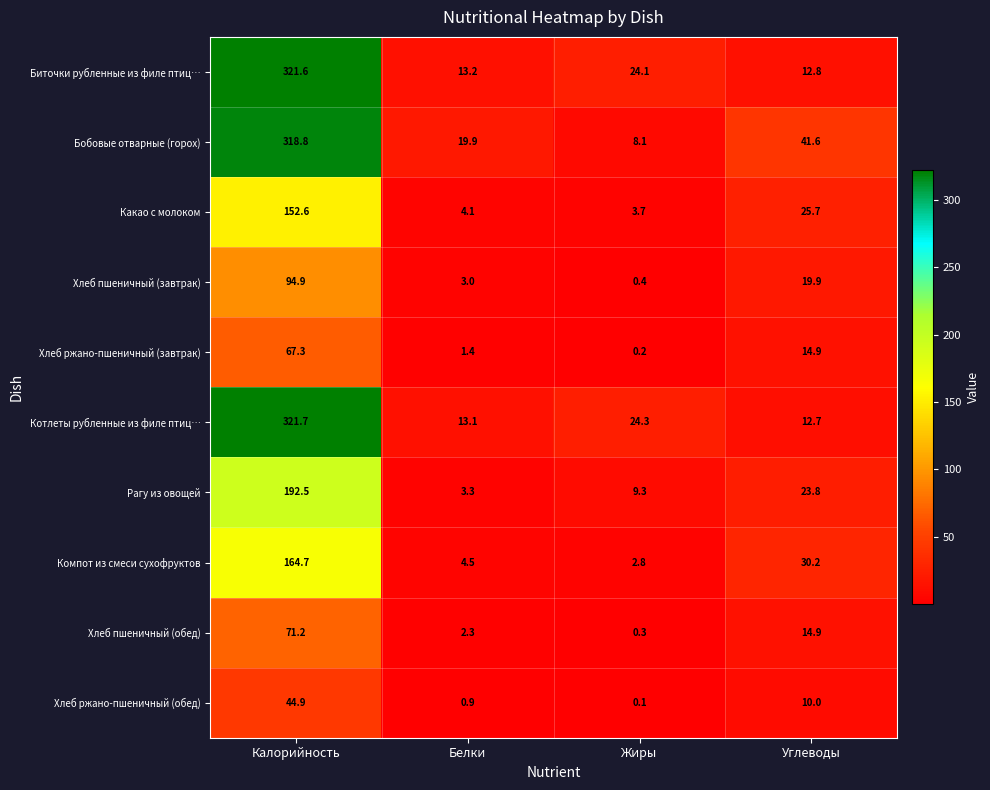

What is the greatest value displayed?

321.7